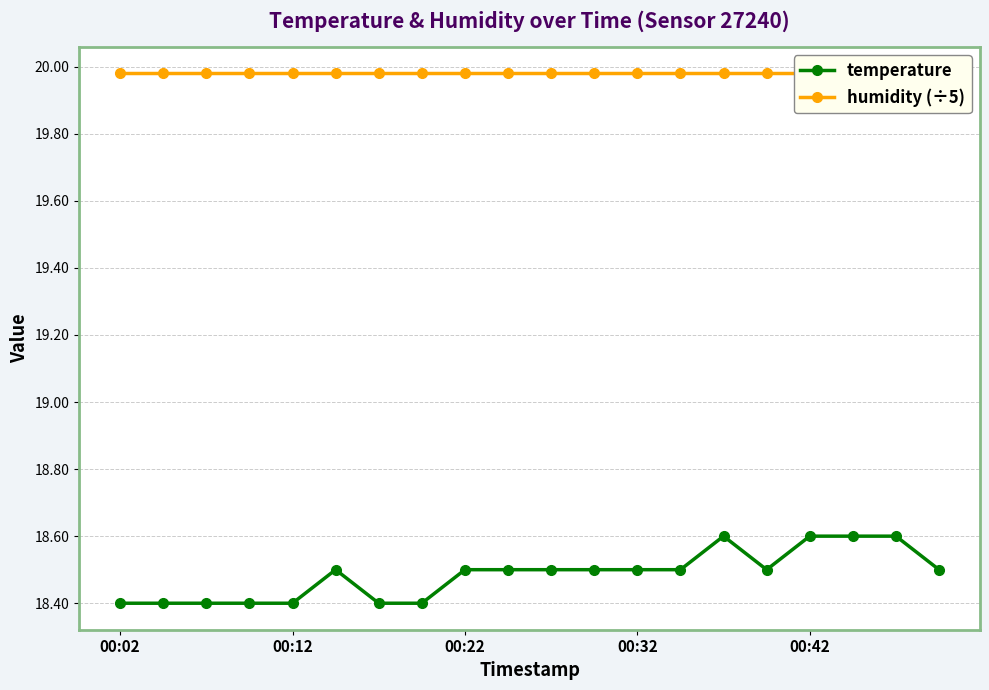

Count the temperature values in the range 18 to 19.

20